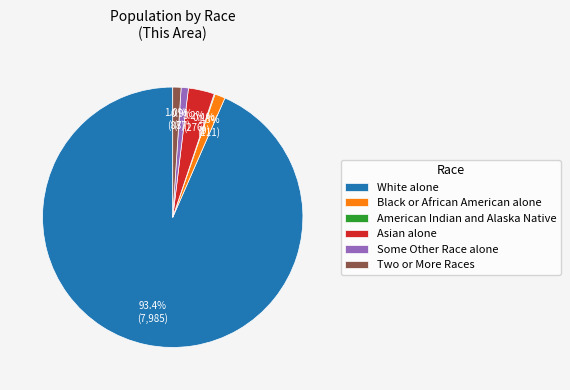

Which category has the biggest portion of the pie?

White alone